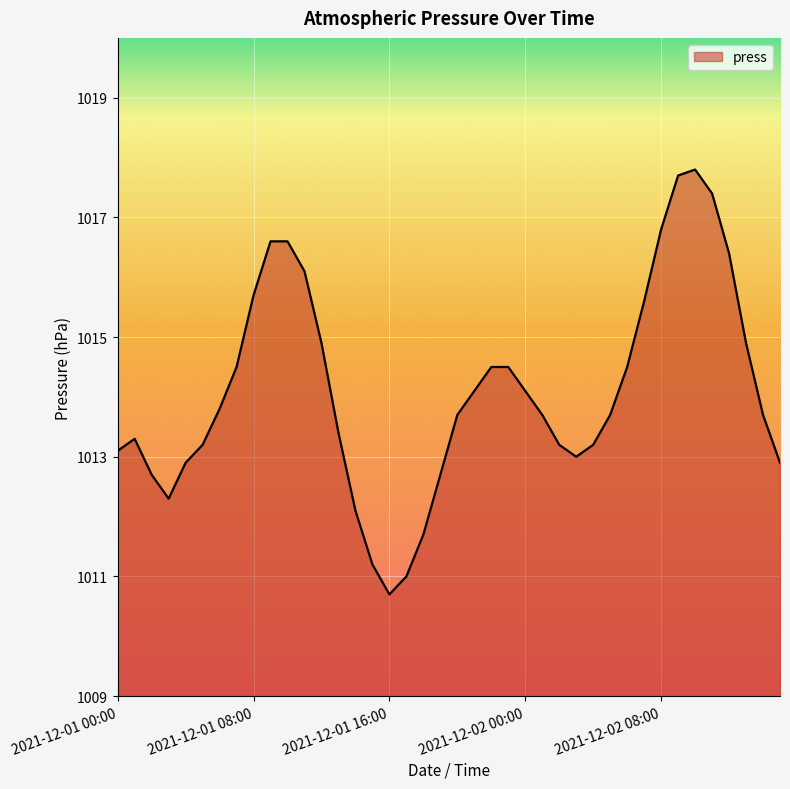

Reading left to right, list all the values displayed in this chart.

1013.1	1013.3	1012.7	1012.3	1012.9	1013.2	1013.8	1014.5	1015.7	1016.6	1016.6	1016.1	1014.9	1013.4	1012.1	1011.2	1010.7	1011.0	1011.7	1012.7	1013.7	1014.1	1014.5	1014.5	1014.1	1013.7	1013.2	1013.0	1013.2	1013.7	1014.5	1015.6	1016.8	1017.7	1017.8	1017.4	1016.4	1014.9	1013.7	1012.9